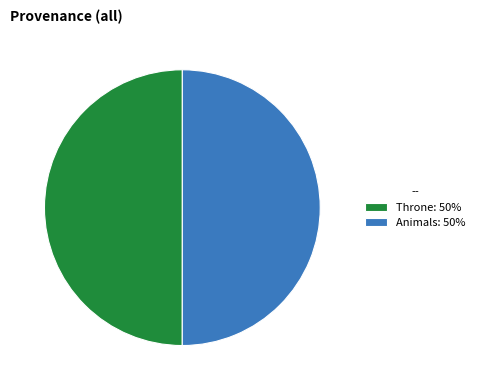

How many segments does this pie chart have?

2